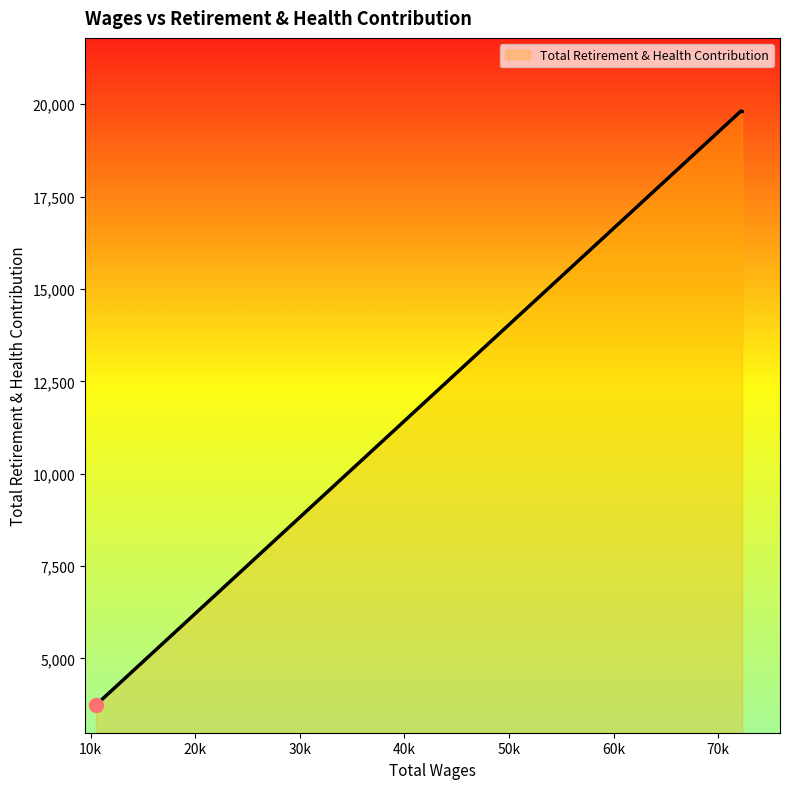

What is the difference between the maximum and minimum values?

16074